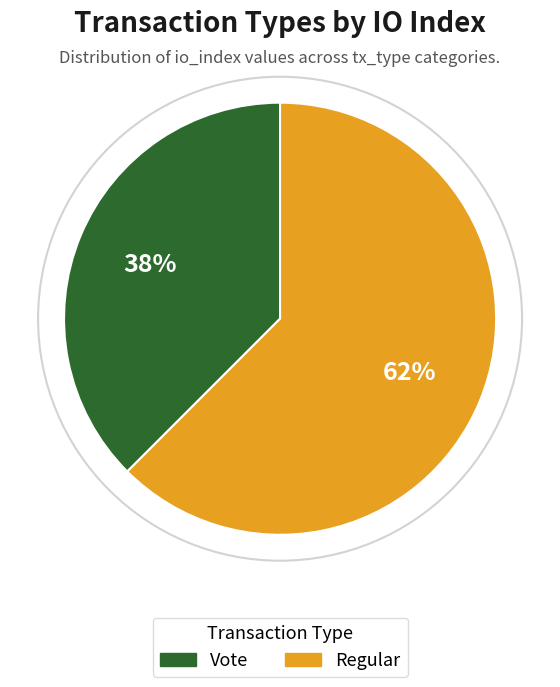

To the nearest percent, what is the average slice percentage?

50%